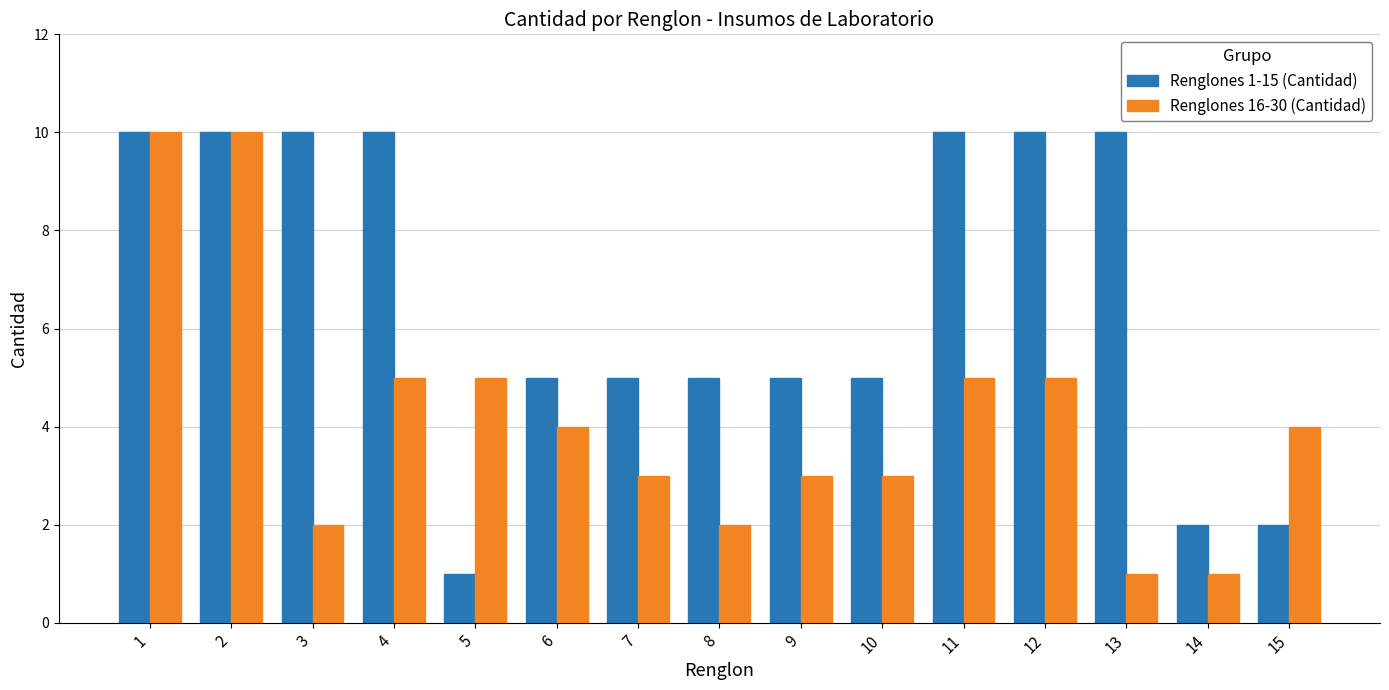

Between 1 and 10, which series saw the biggest shift?

Renglones 16-30 (Cantidad)